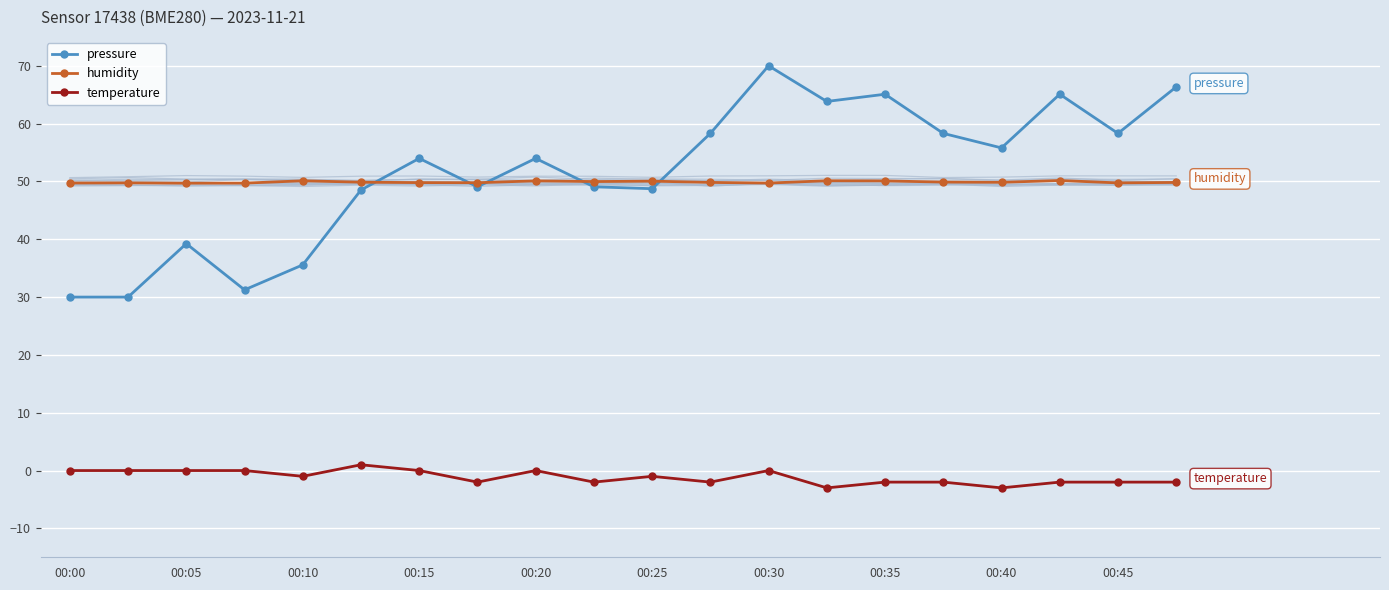

The pressure series shows 90.8 at 00:40. True or false?

False